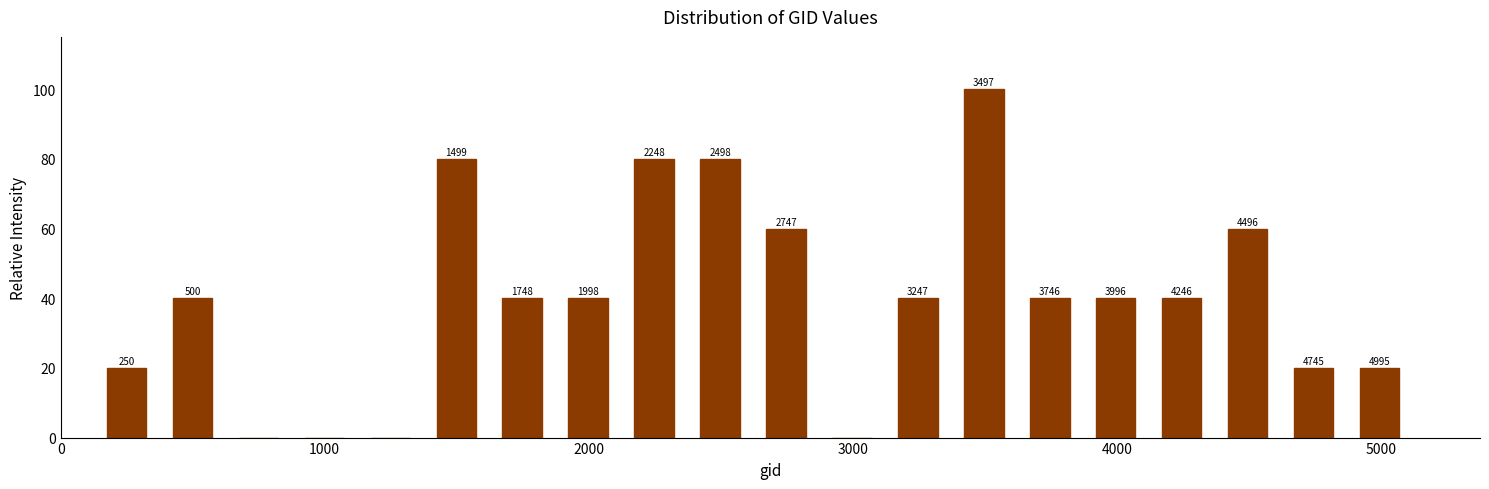

Read against the x-axis, roughly where is the centre of the tallest bar?

3500